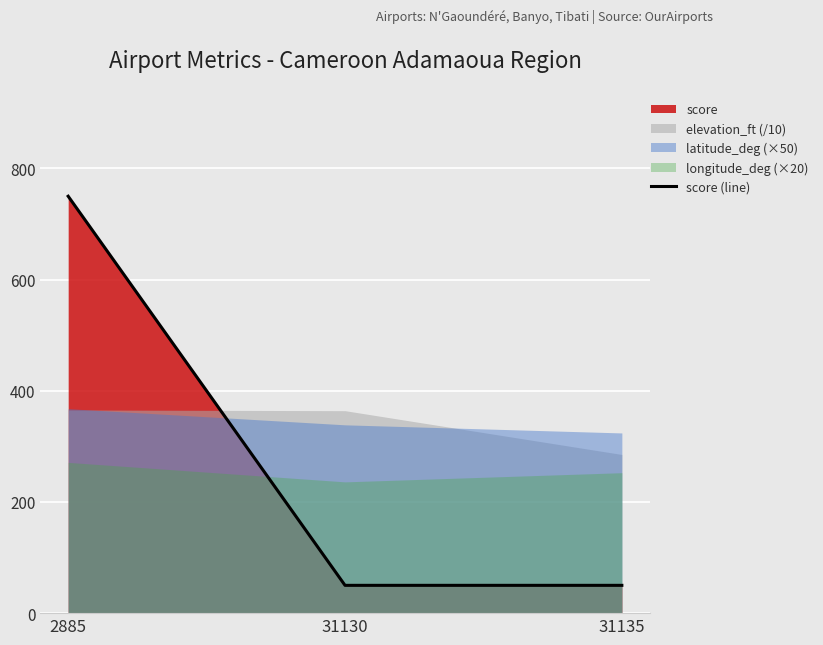

Rank the categories by value from lowest to highest.

31130, 31135, 2885